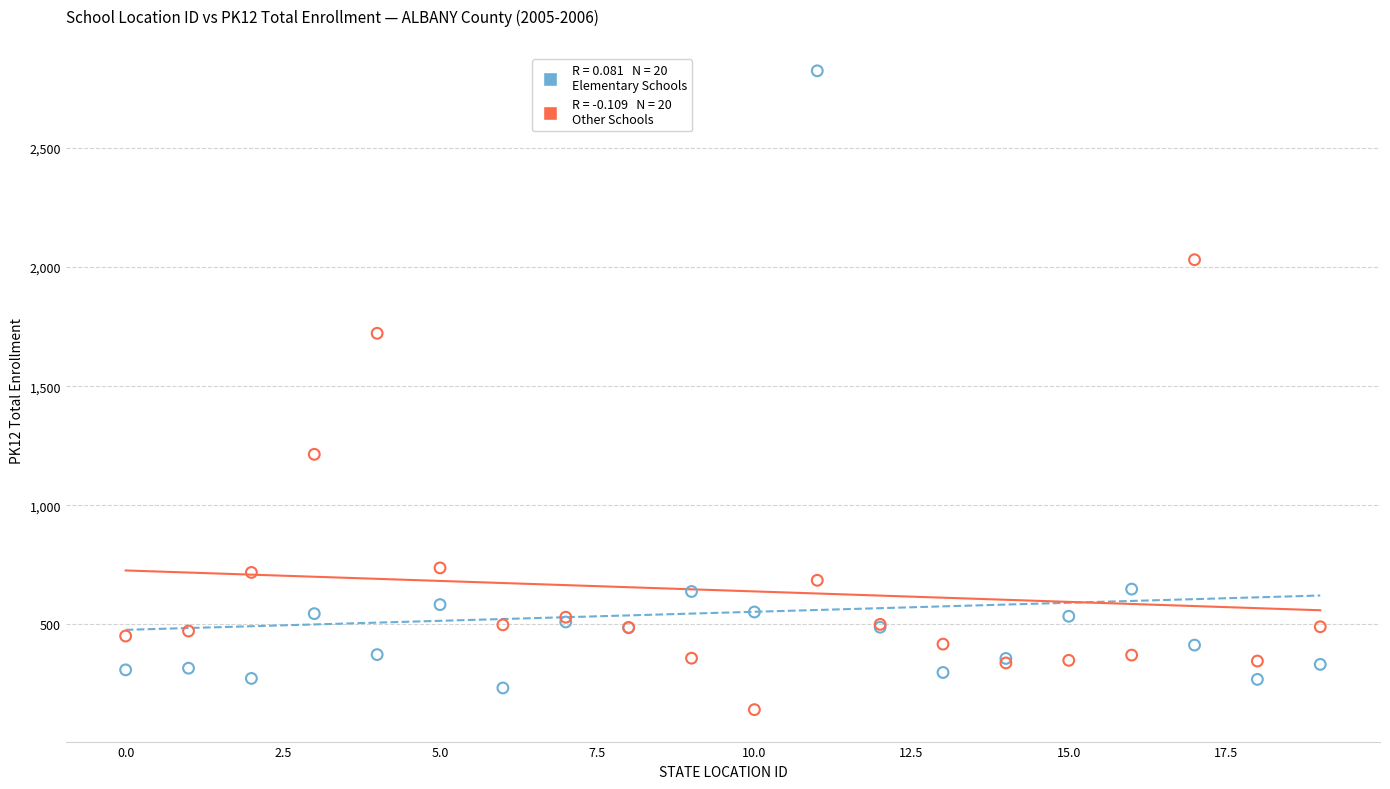

Across all series, what Y value is closest to 1483?

1722